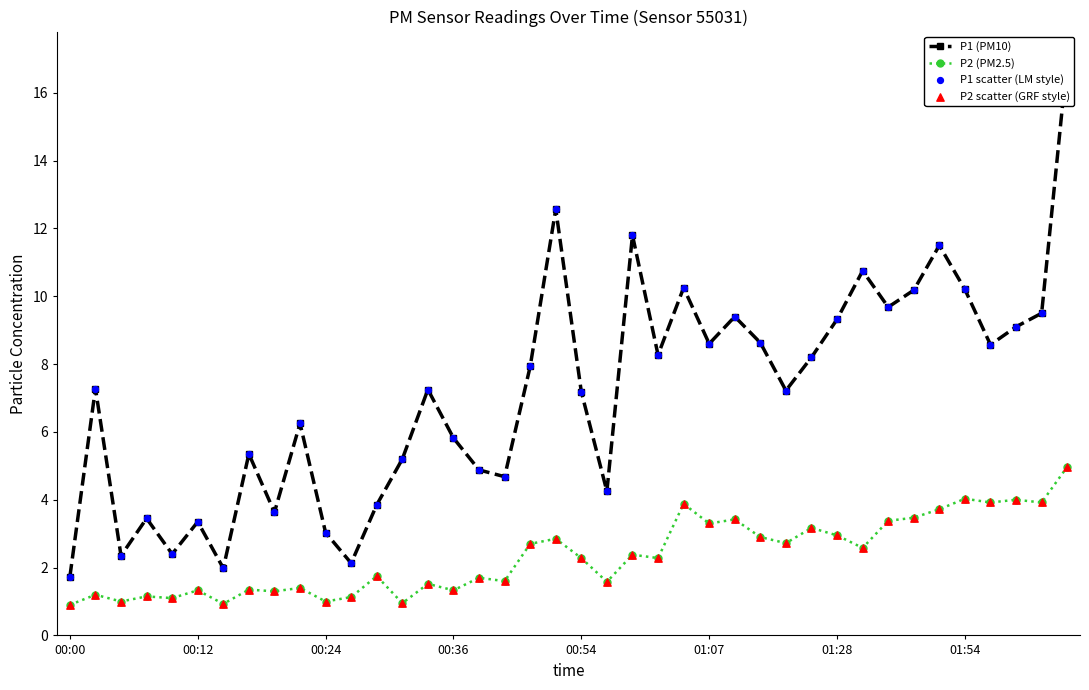

Which series has the largest total across all categories?

P1 (PM10)